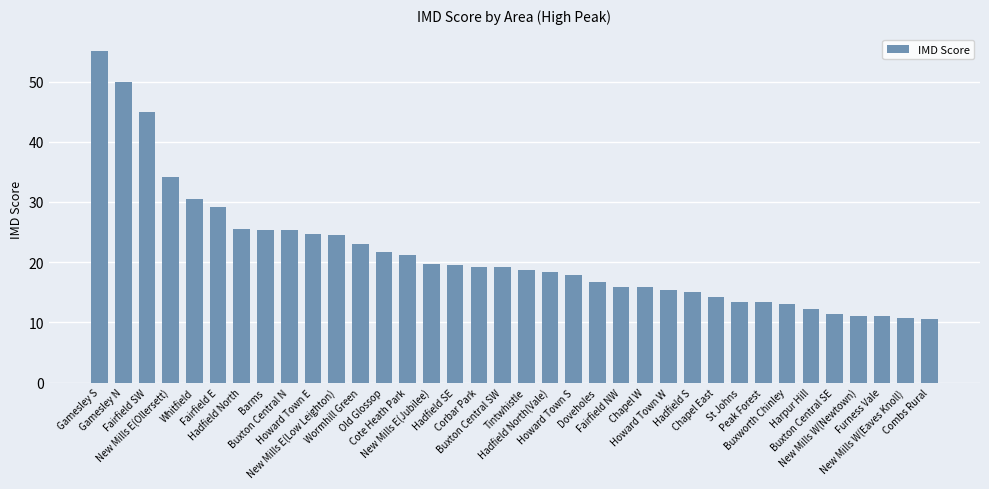

At which label does the data first exceed 19?

Gamesley S